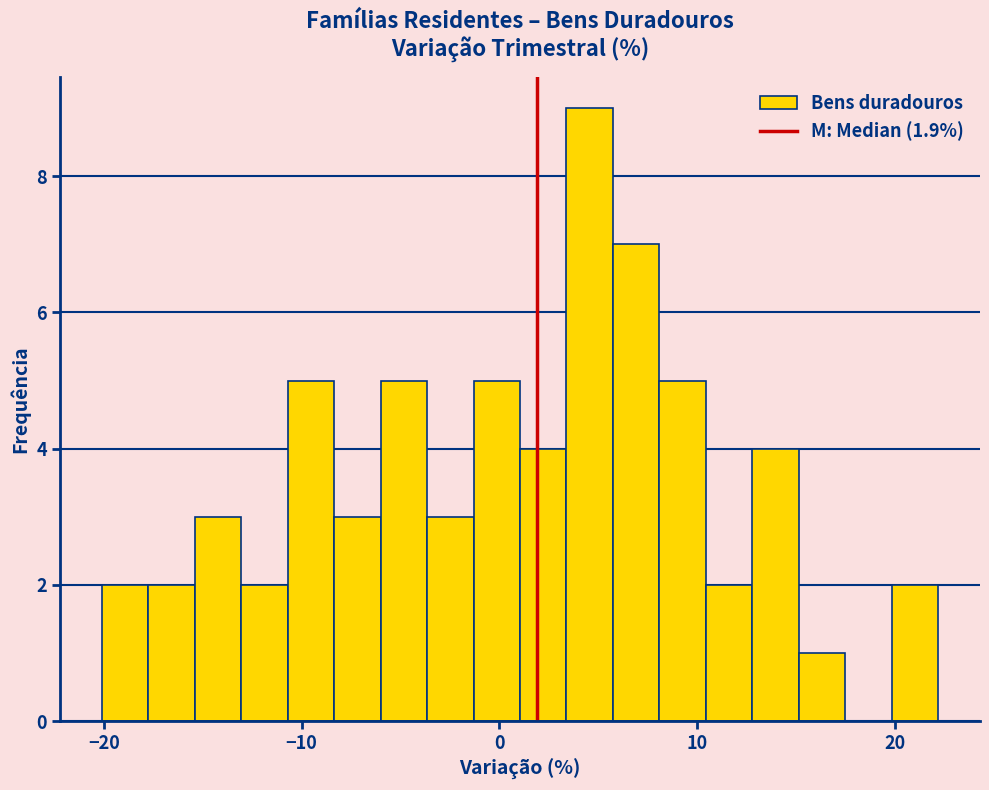

Read against the x-axis, roughly where is the centre of the tallest bar?

5